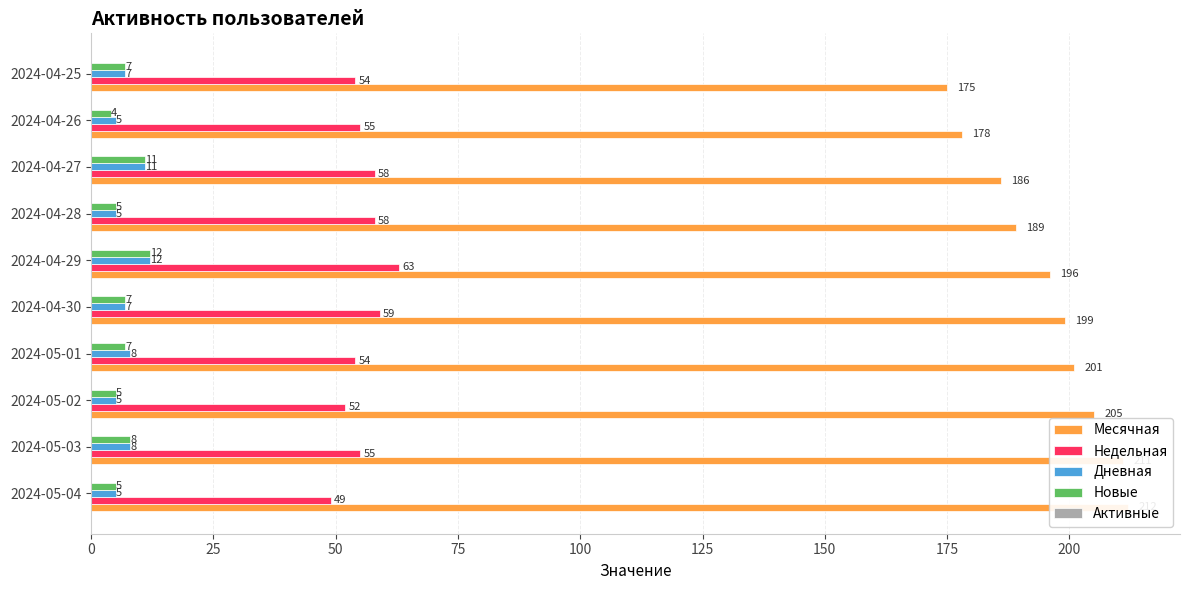

True or false: Месячная has a value of 205.0 at 2024-05-02.

True